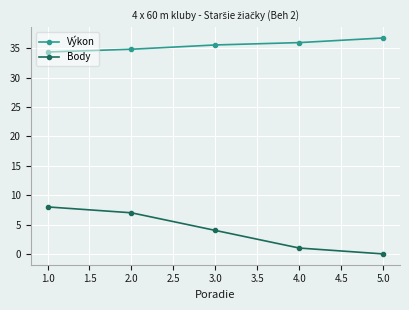

What is the spread (max minus min) of values at 2.0?

27.8